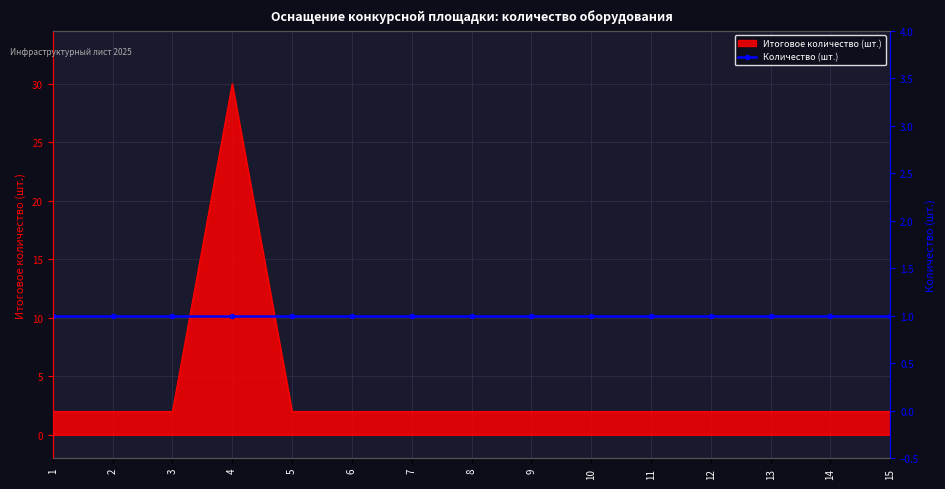

Count the number of values greater than 2.

1